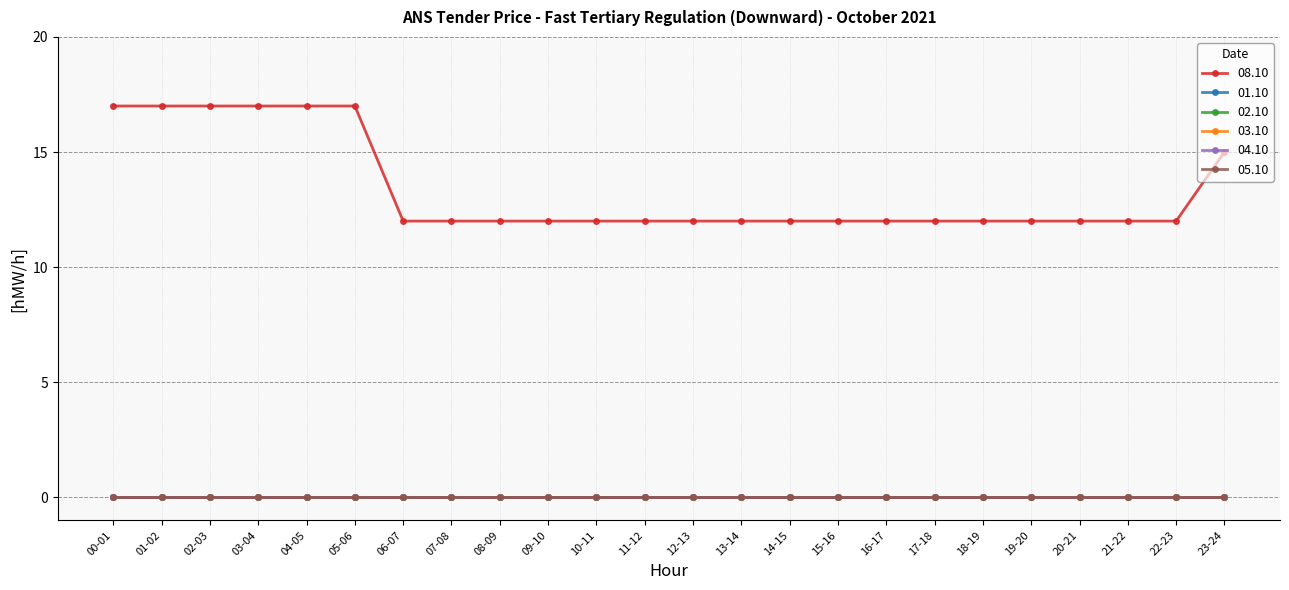

List the series in order of their peak value, highest first.

08.10, 01.10, 02.10, 03.10, 04.10, 05.10